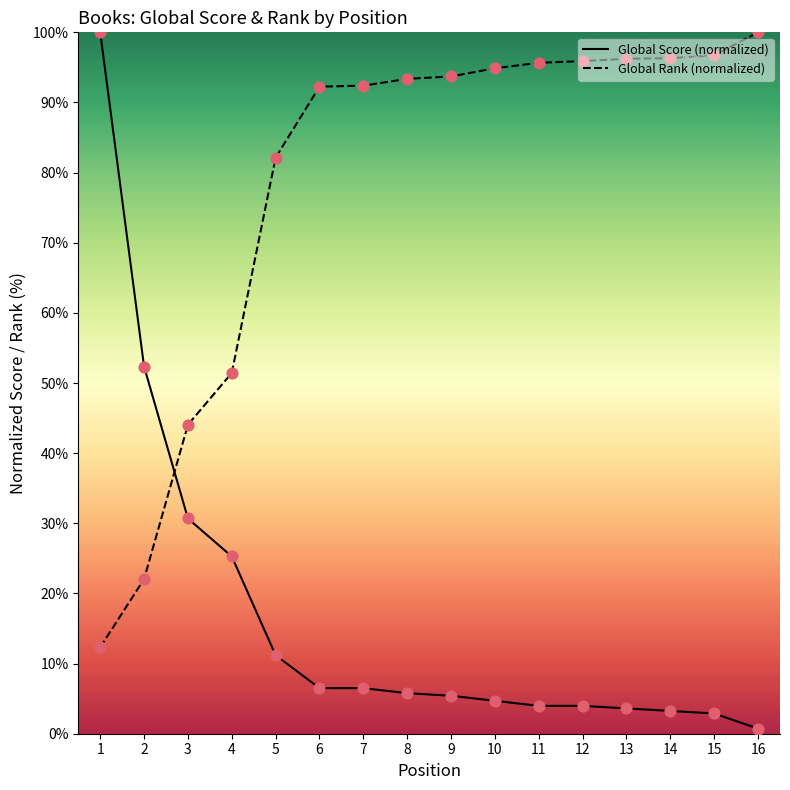

Which series contains the highest Y value?

Global Score